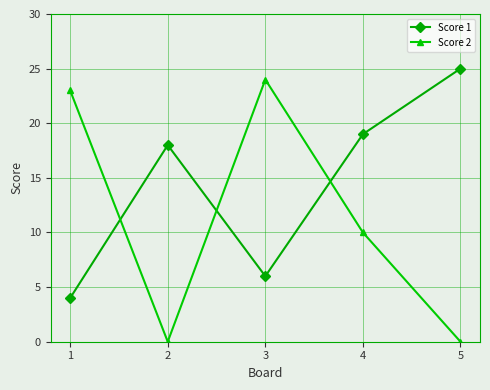

What is the maximum value for Score 2?

24